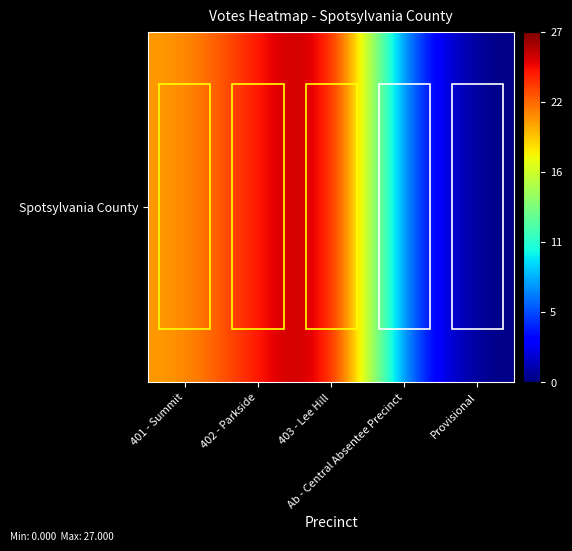

Reading right to left, list all the values displayed in this chart.

0	5	27	24	20